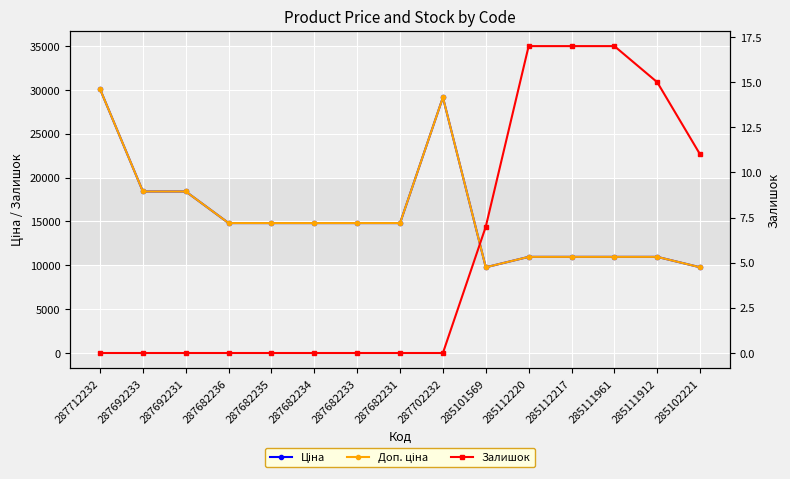

Read the Ціна value at 285112220.

10964.4